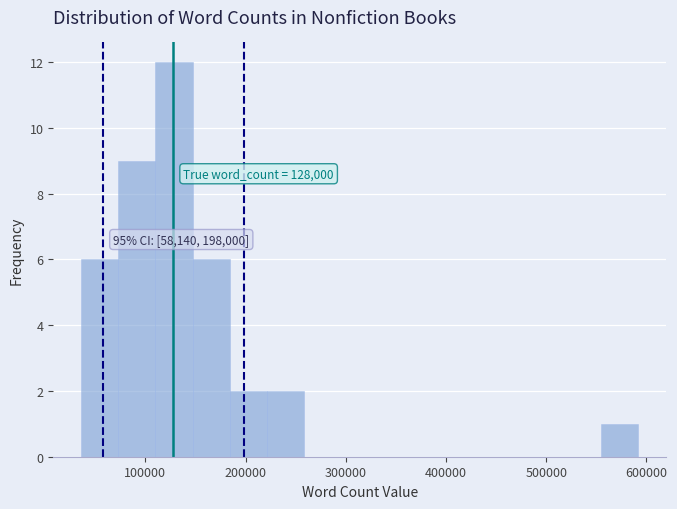

Around what value on the x-axis is the tallest bar? Give the approximate position of its centre, as read against the axis.

130000